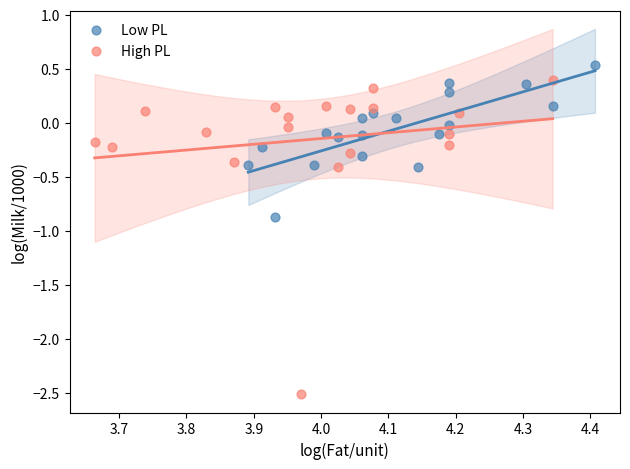

Which series reaches the minimum Y coordinate?

High PL